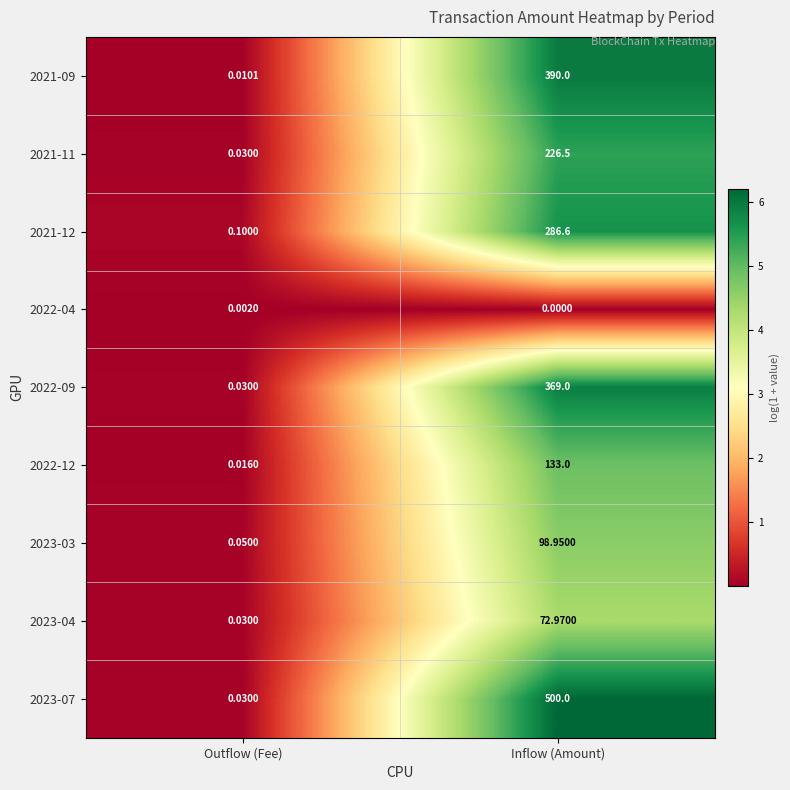

At which label is 2022-09 closest to 184?

Outflow (Fee)